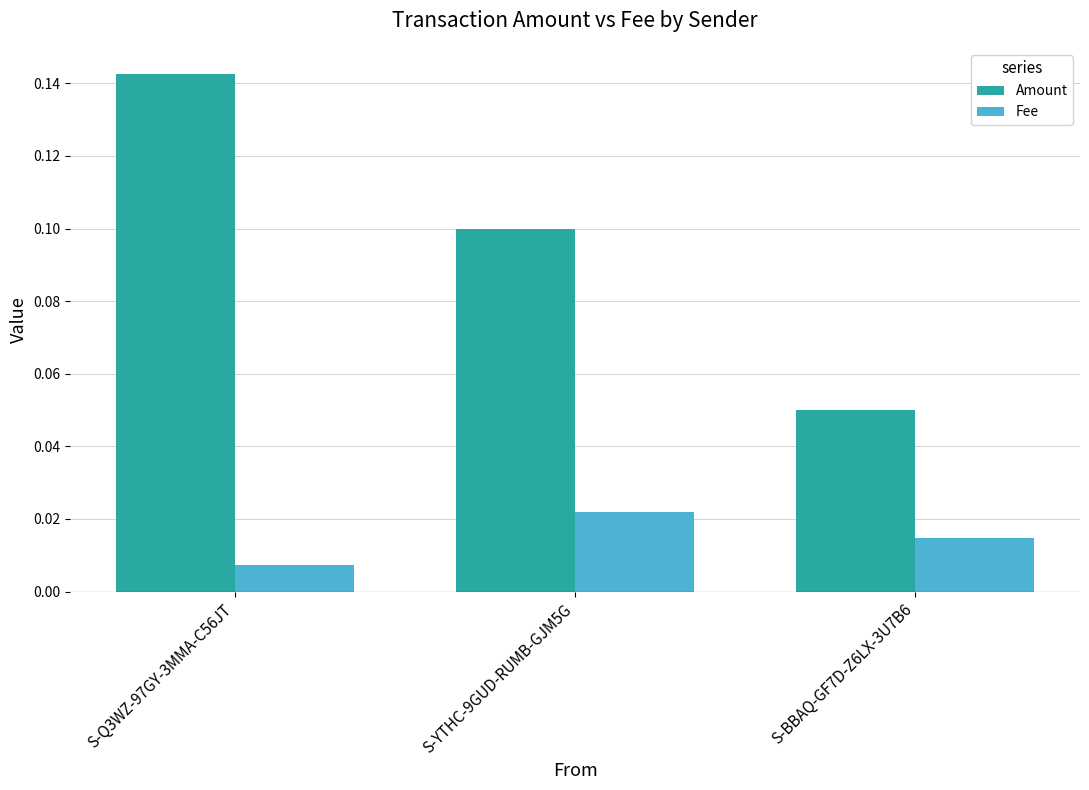

At which label is Fee closest to 0?

S-Q3WZ-97GY-3MMA-C56JT